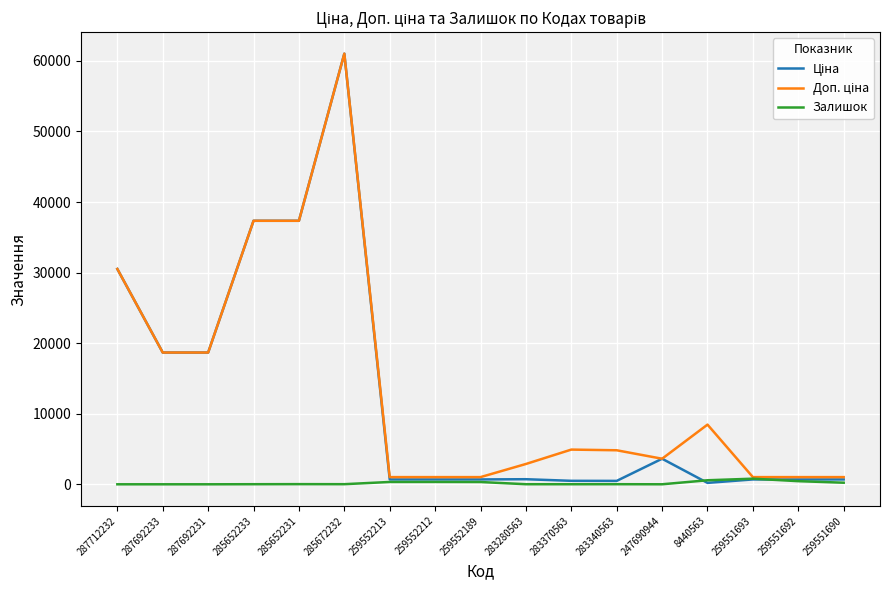

At which category does the chart reach its peak across all series?

285672232